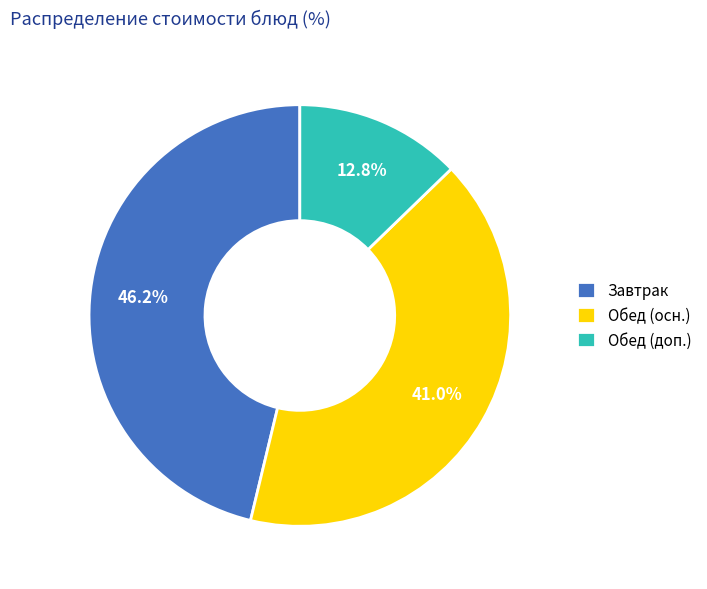

What is the ratio of the value at Завтрак to the value at Обед (доп.)?

3.6